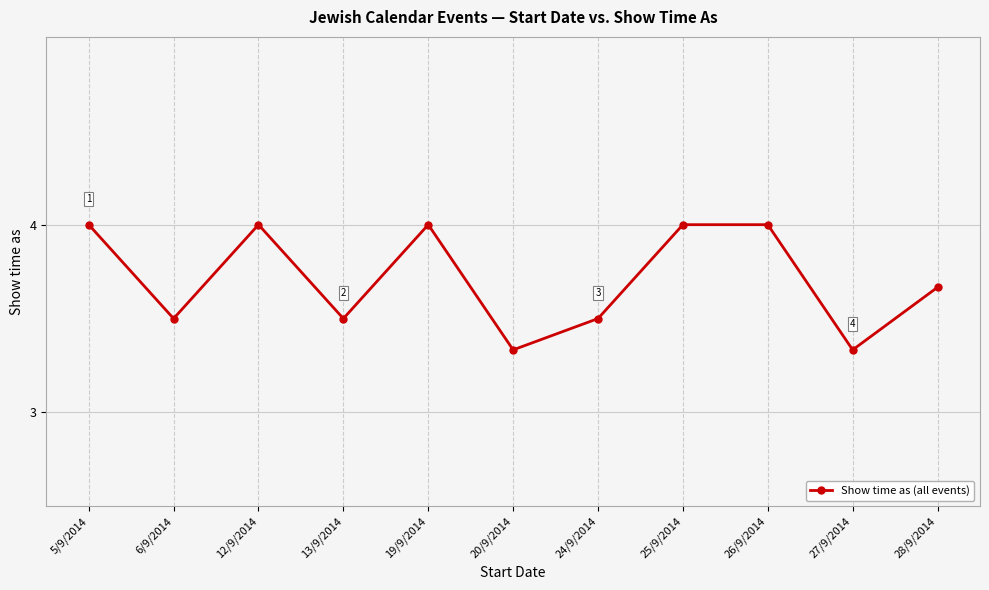

What is the greatest value displayed?

4.0